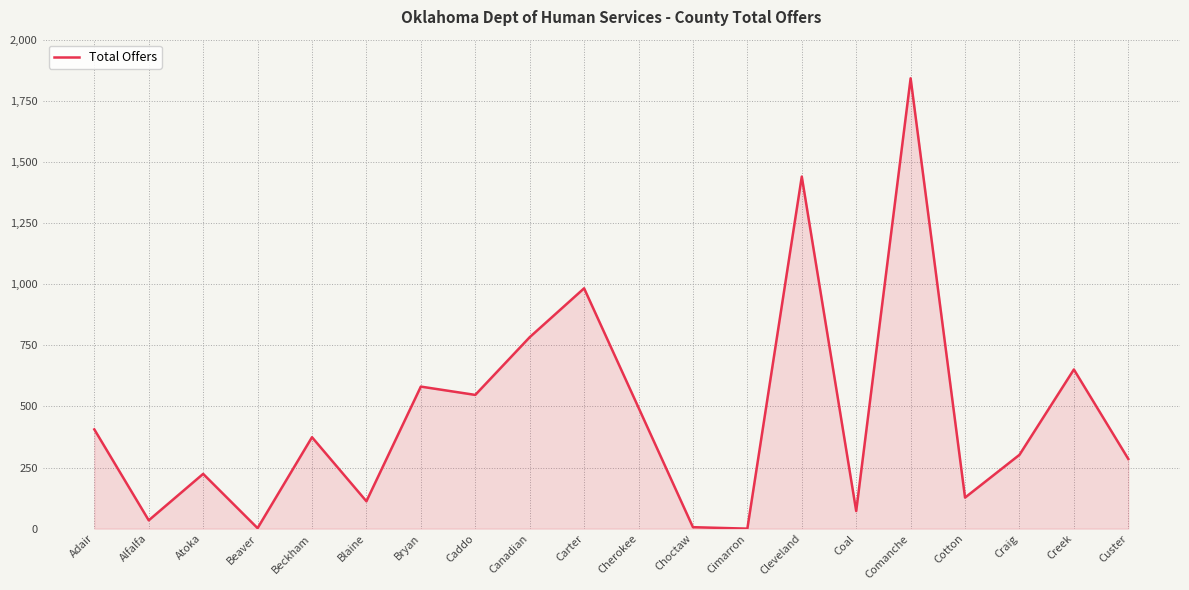

Which category has the highest value across all series?

Comanche